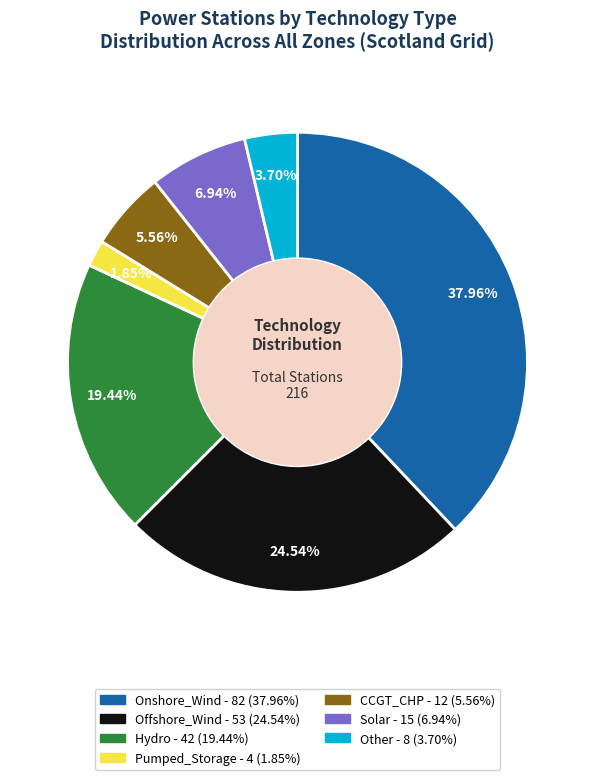

How many slices are in this pie chart?

7